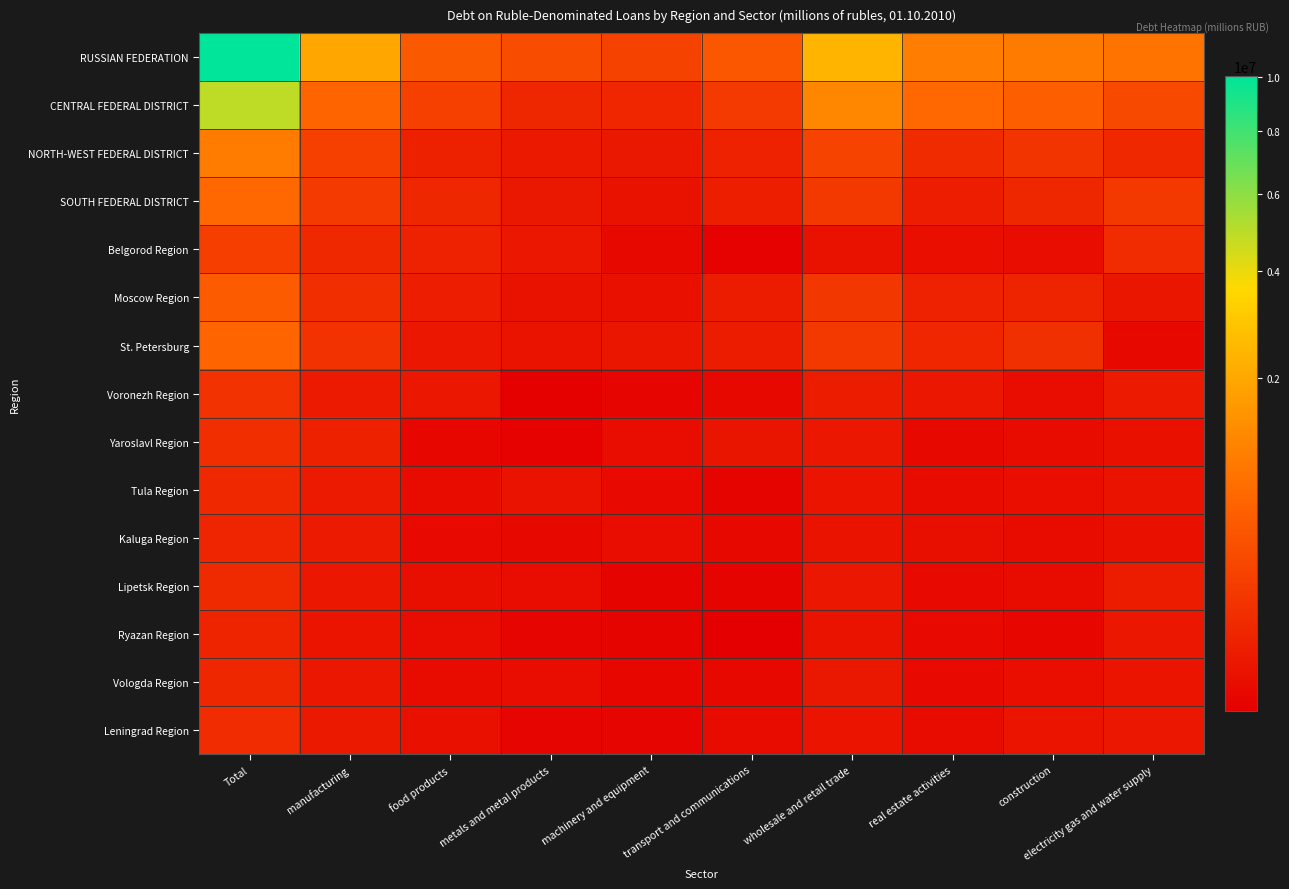

What is the total value across all series at real estate activities?

1936940